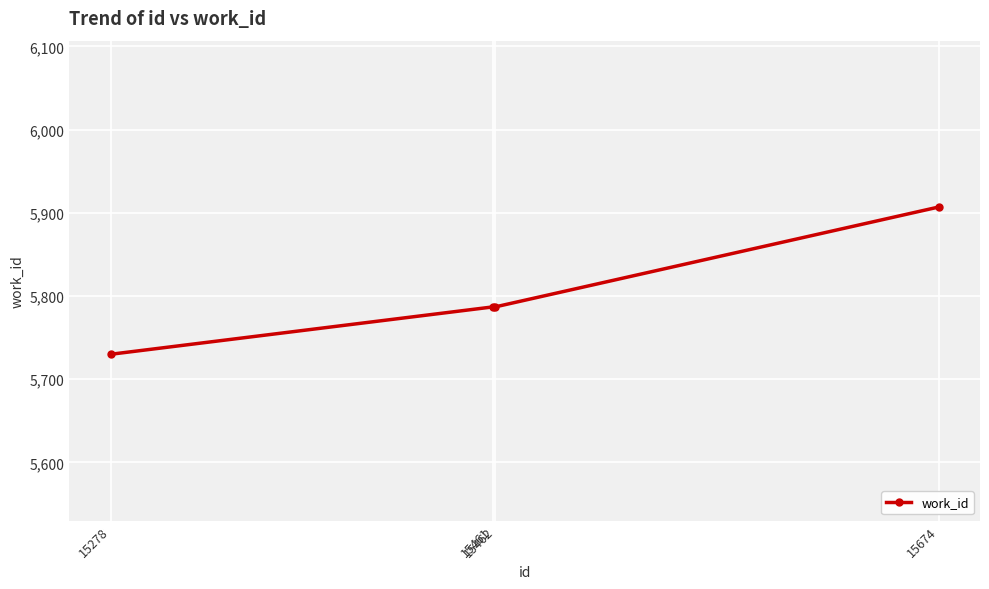

The value at 15461 is 5787. True or false?

True